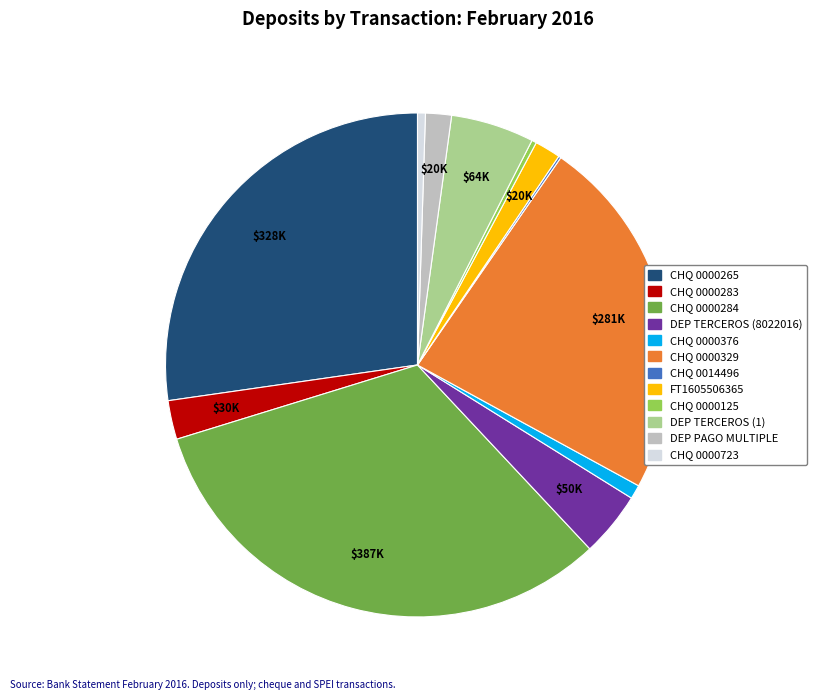

Does any single category account for the majority?

No